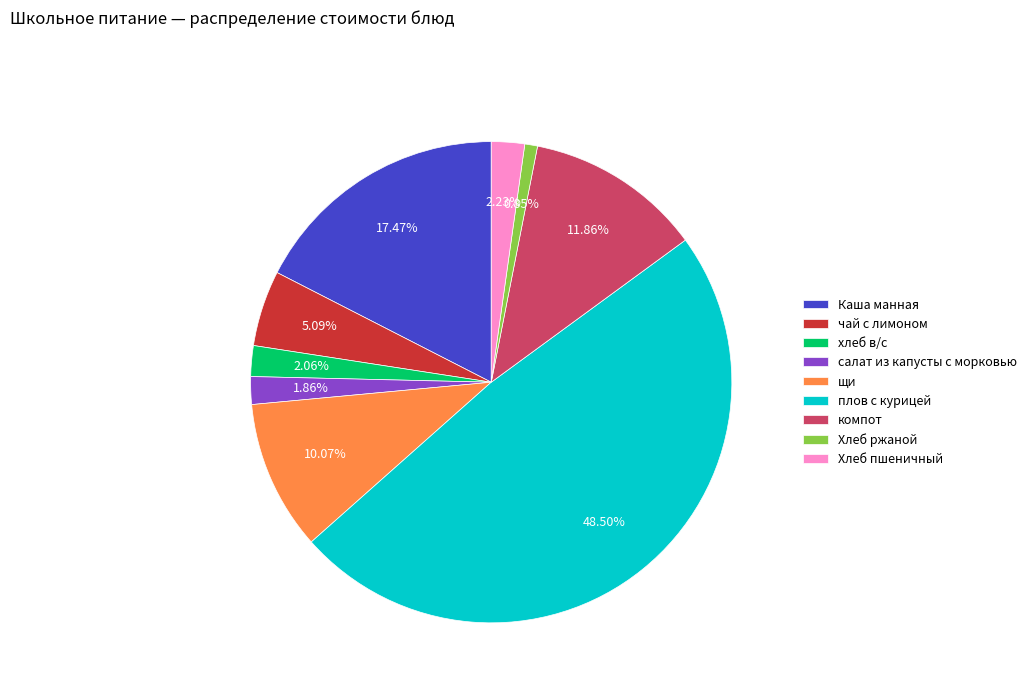

Which has a higher value, компот or плов с курицей?

плов с курицей